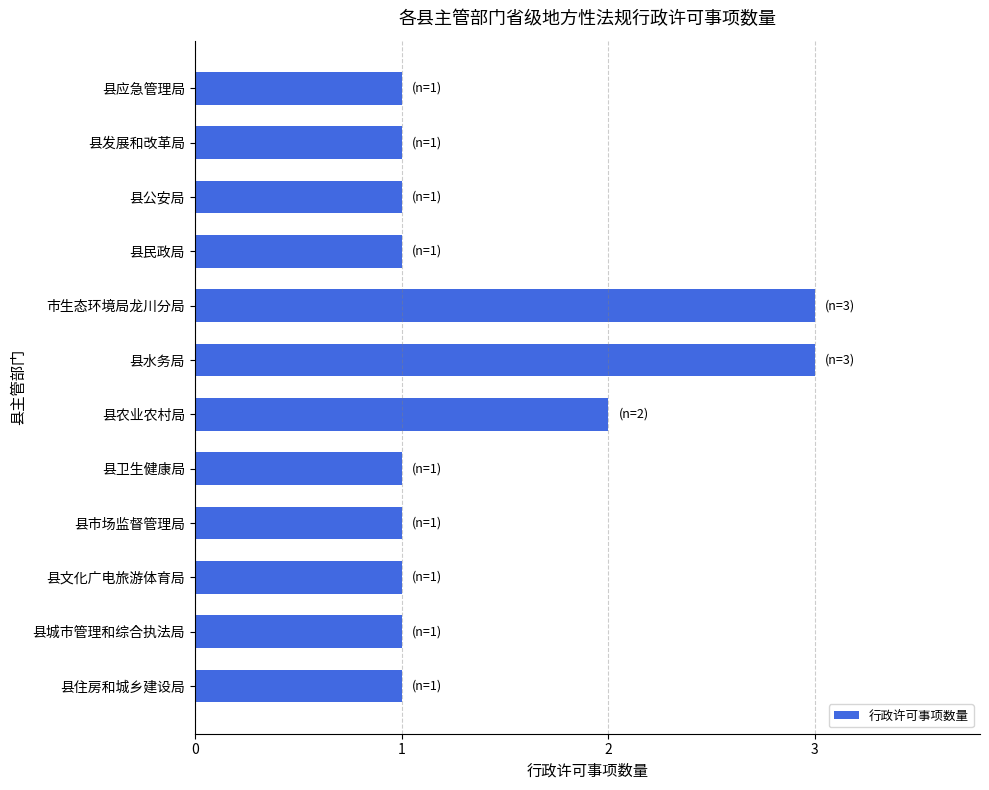

Between 县水务局 and 县住房和城乡建设局, which is larger?

县水务局